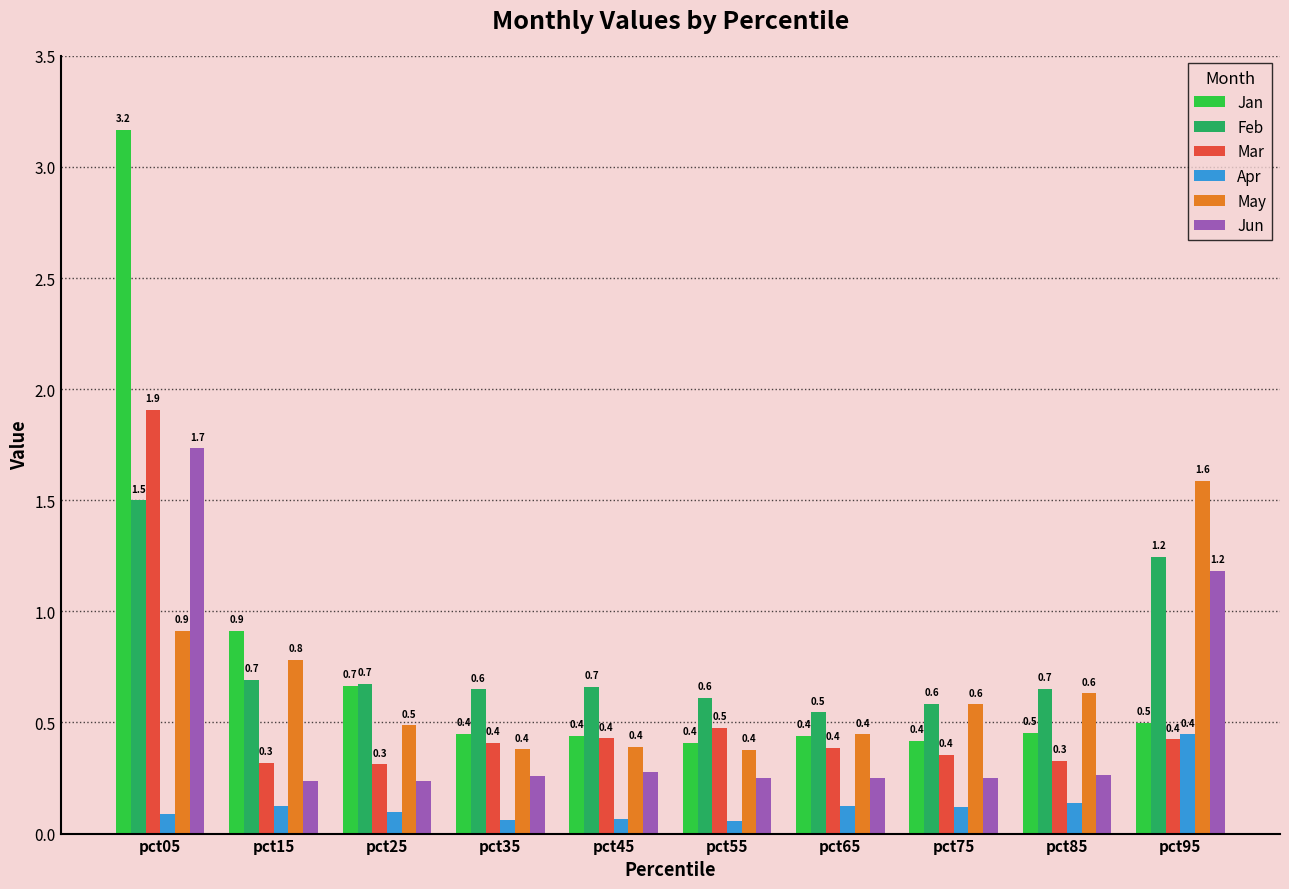

What is the value of the Jan bar at the 1st from the left?

3.2